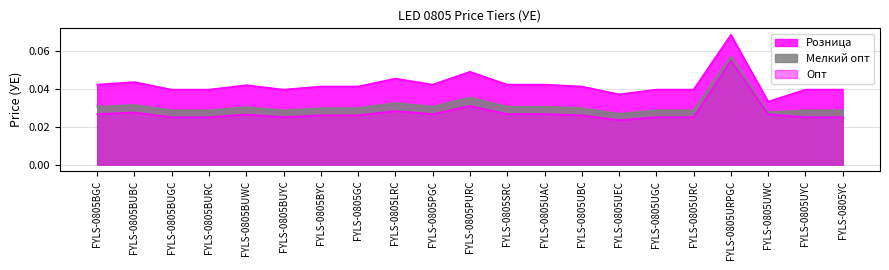

True or false: Опт and Розница cross at least once.

False